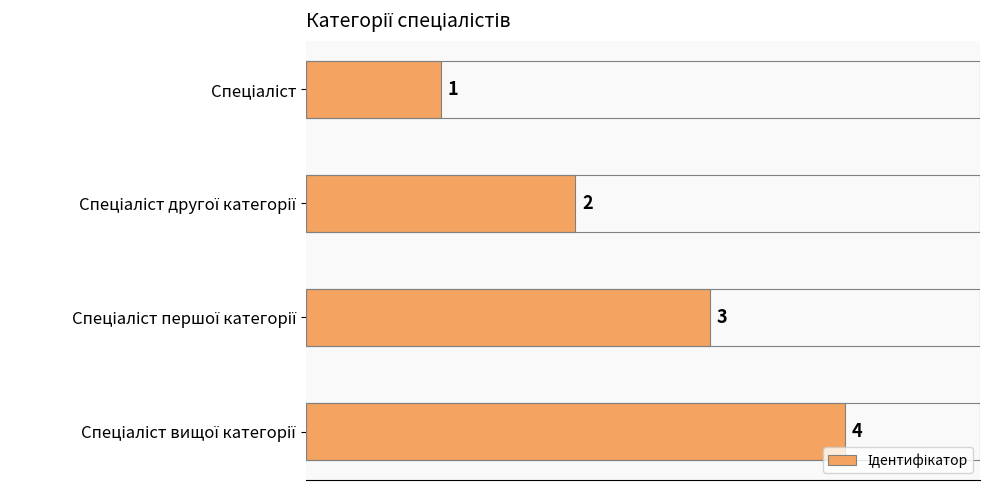

How many values are between 2 and 4?

3